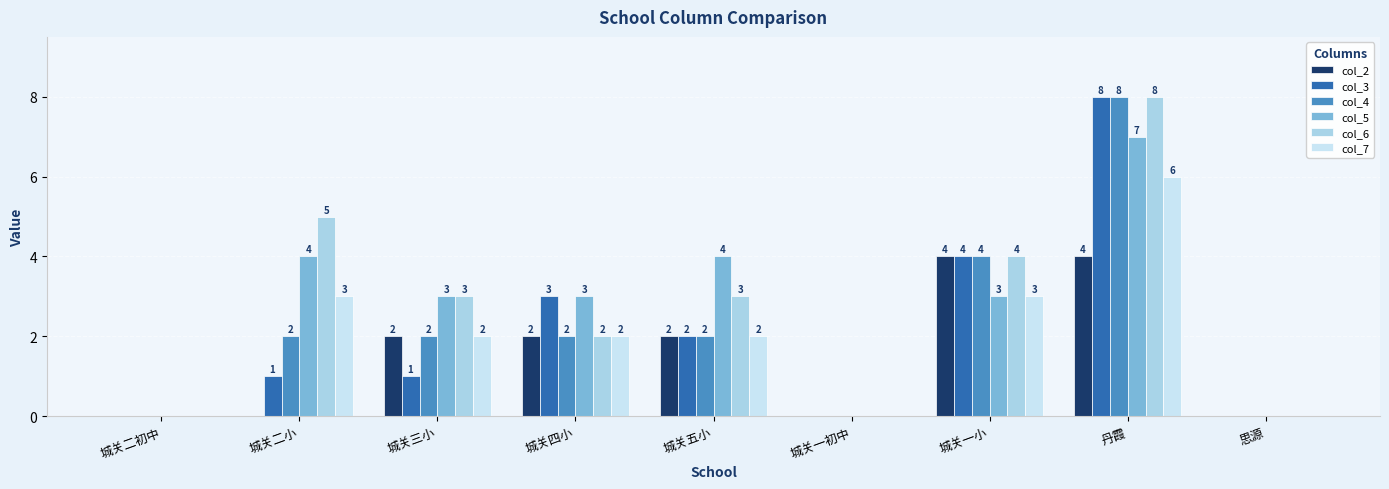

Which label corresponds to the smallest value in the chart?

城关二初中